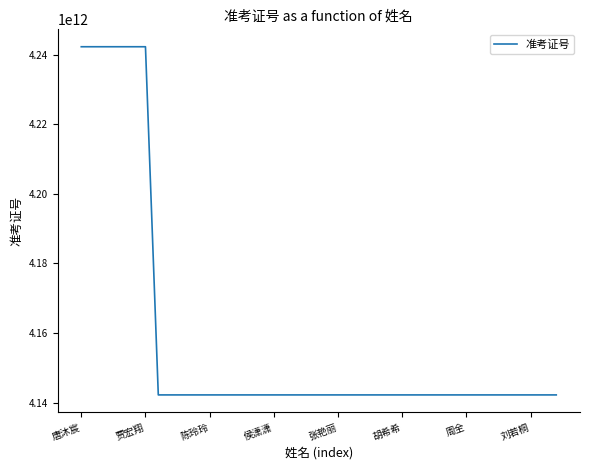

Does the chart have visible grid lines?

No